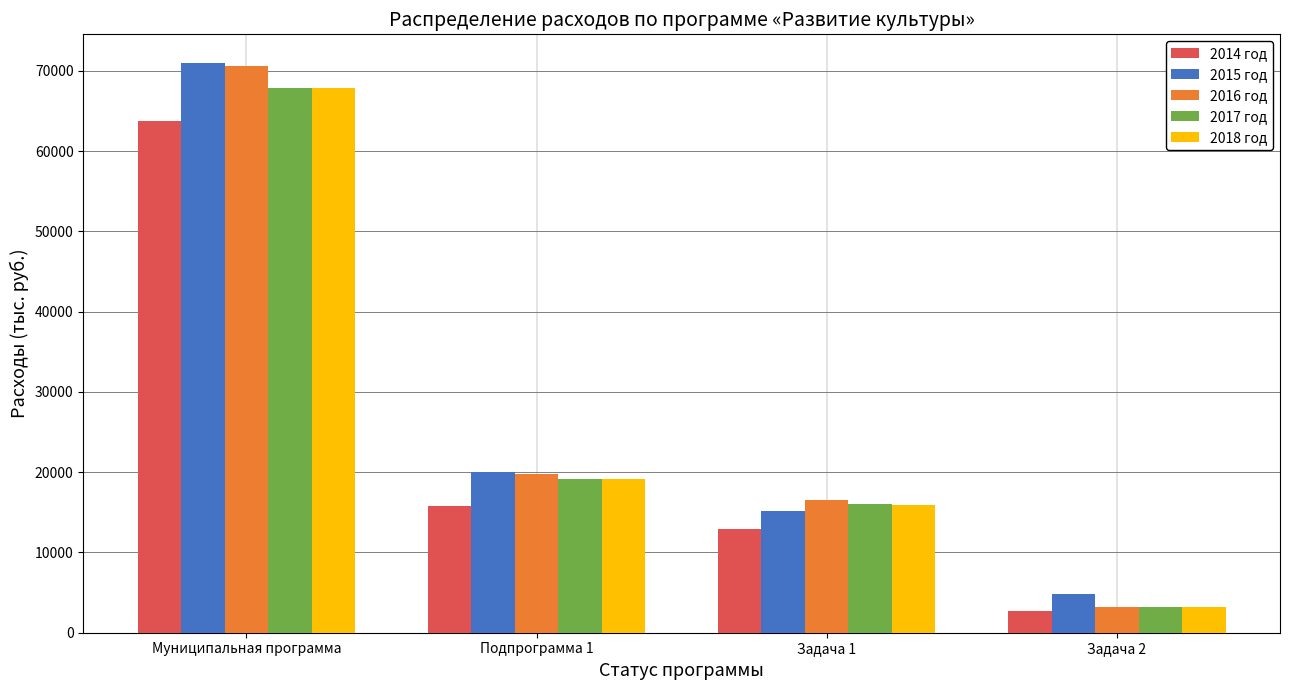

Where is 2014 год nearest to the value 33268?

Подпрограмма 1